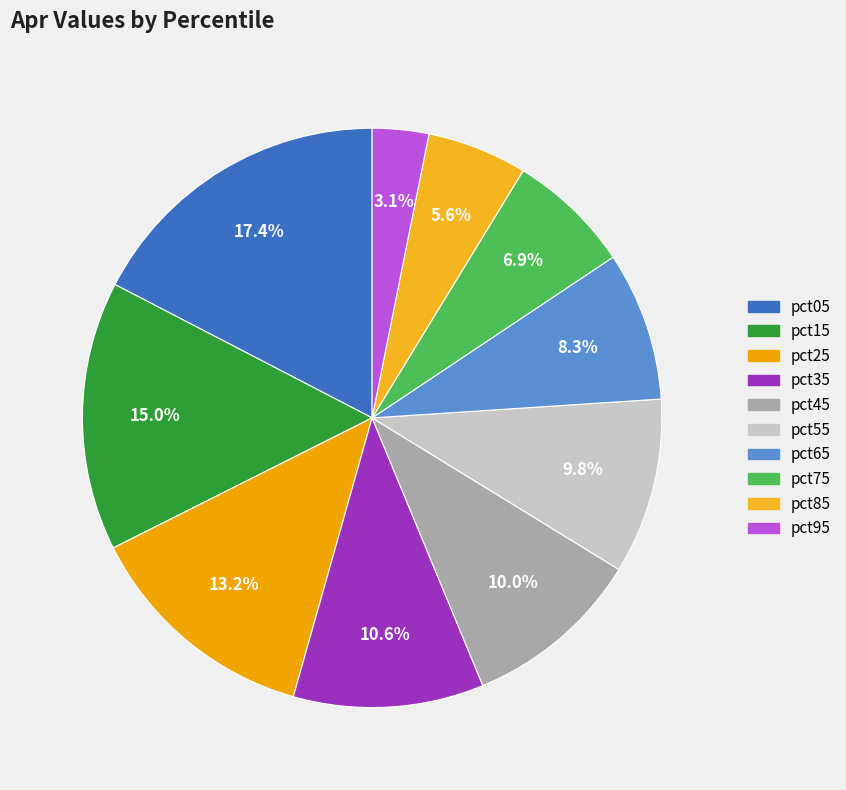

What is the smallest slice in the pie chart?

pct95